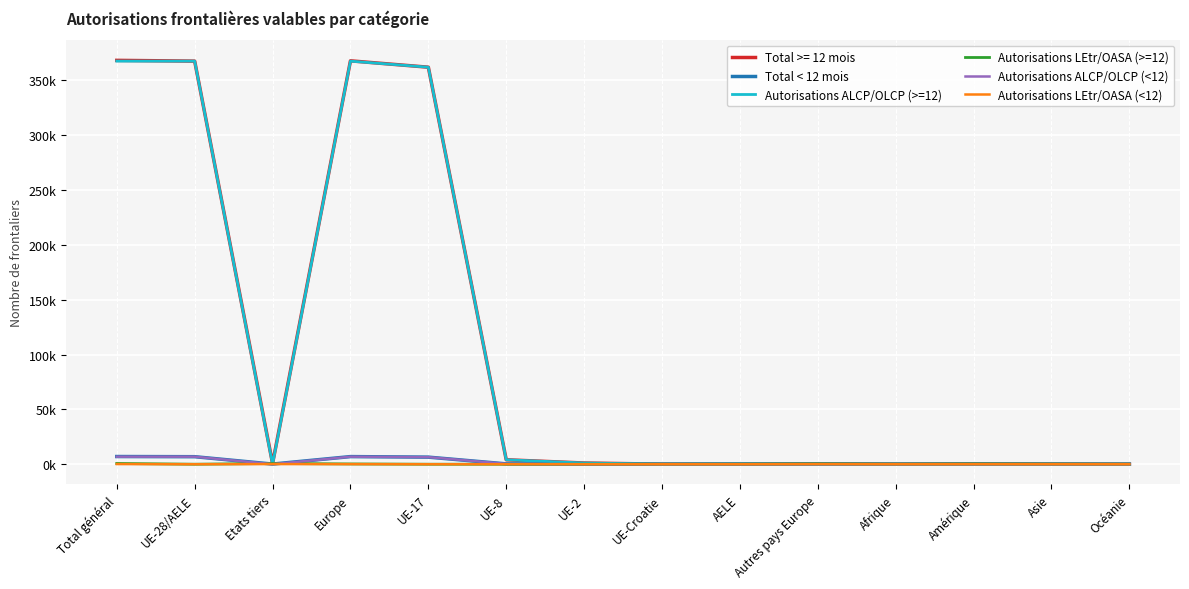

Does the chart have visible grid lines?

Yes